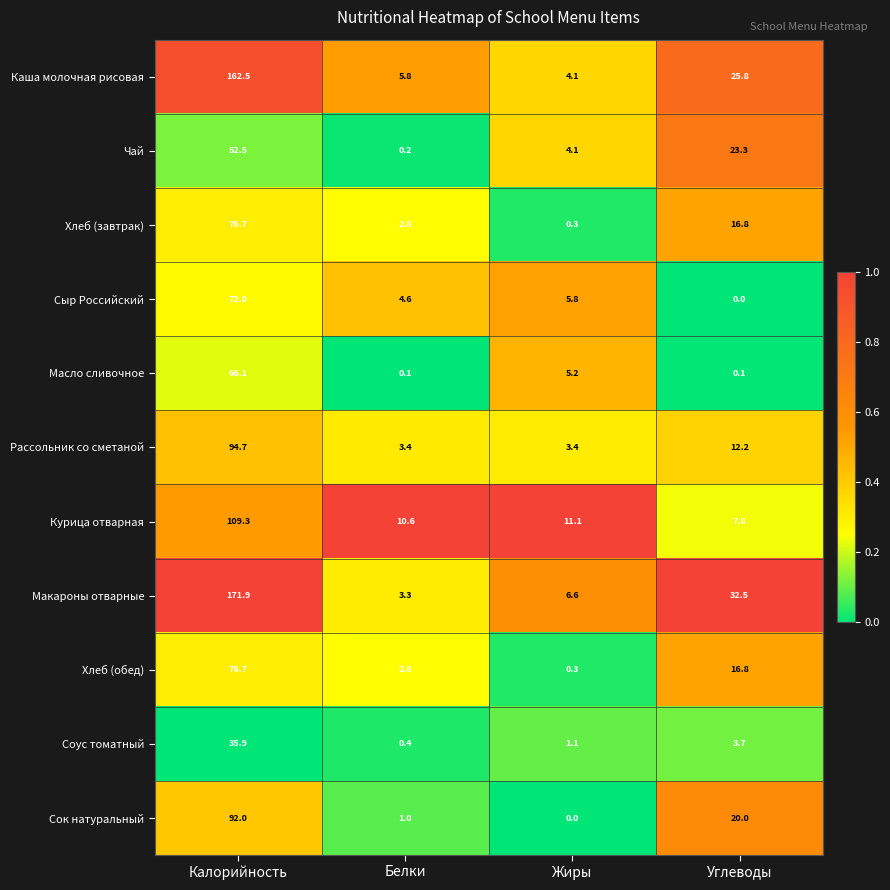

What is the spread (max minus min) of values at Белки?

10.5